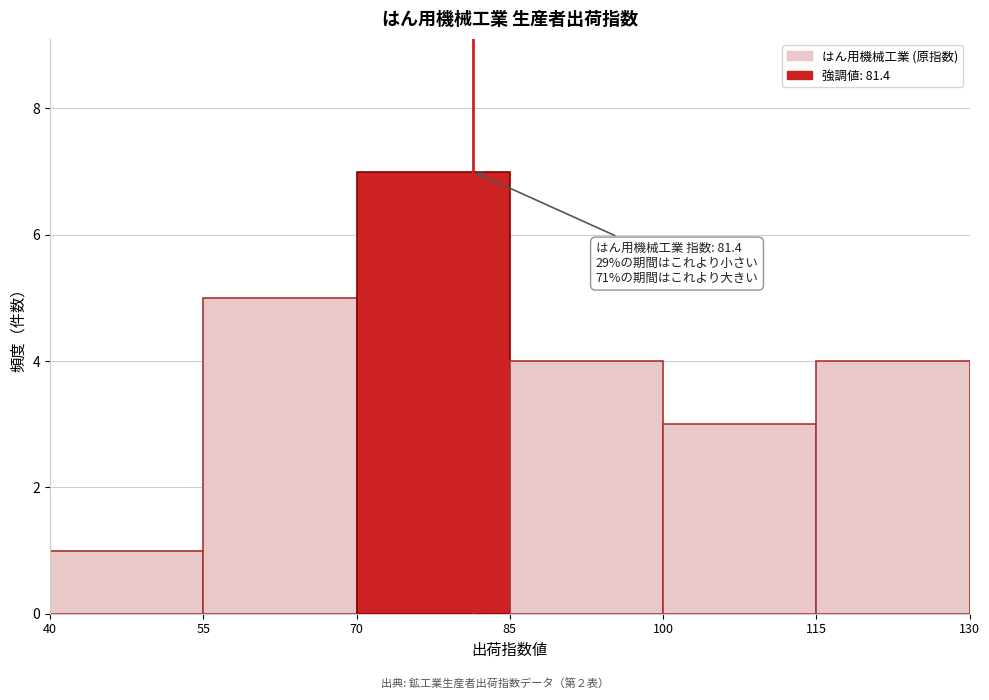

Which range on the x-axis has the tallest bar?

70 to 85